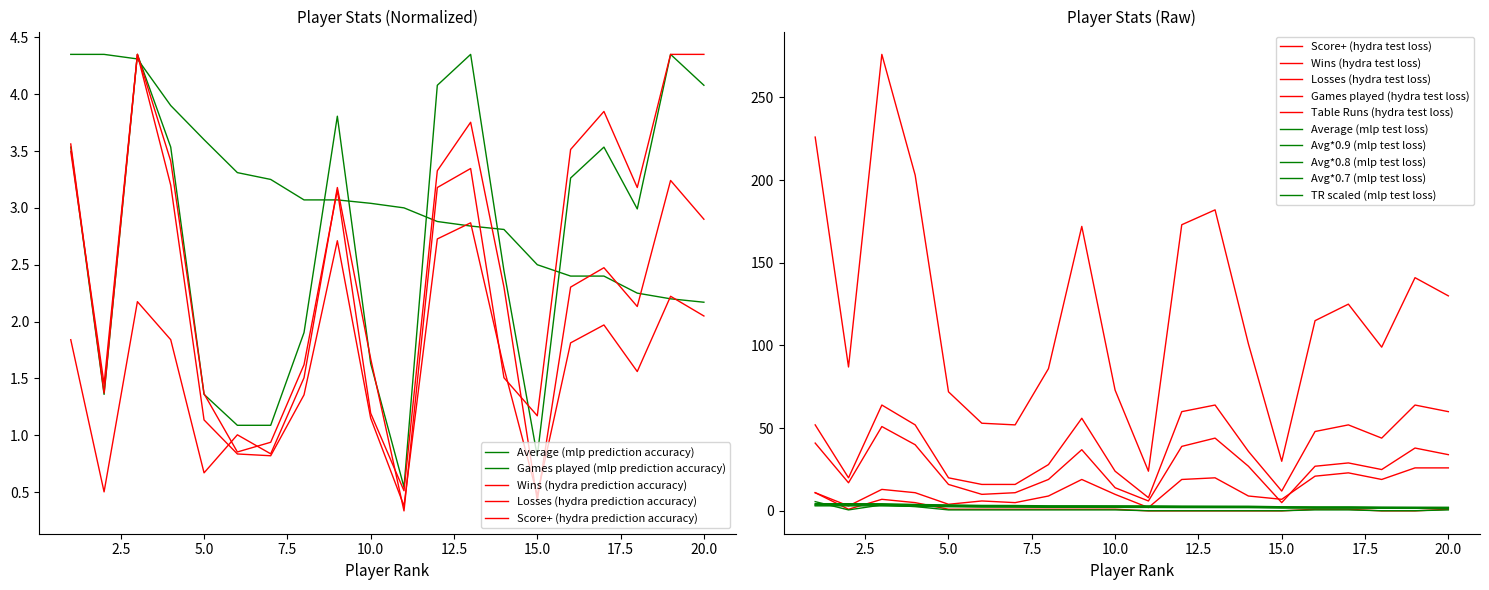

What is the spread (max minus min) of values at 17?

2.8